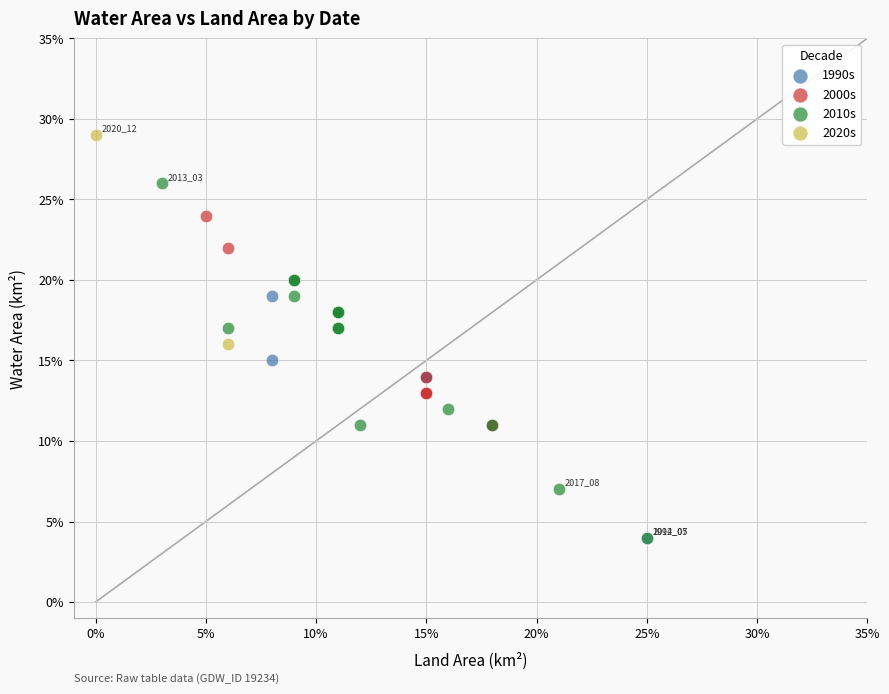

What are all the series names shown in the legend?

1990s, 2000s, 2010s, 2020s